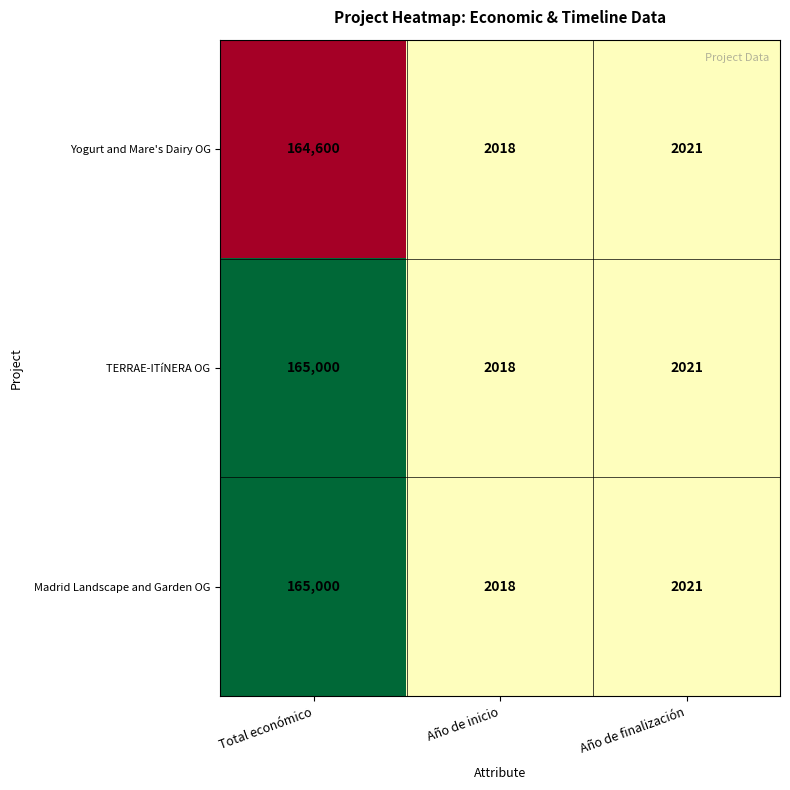

What is the difference between the Madrid Landscape and Garden OG values at Año de inicio and Año de finalización?

3